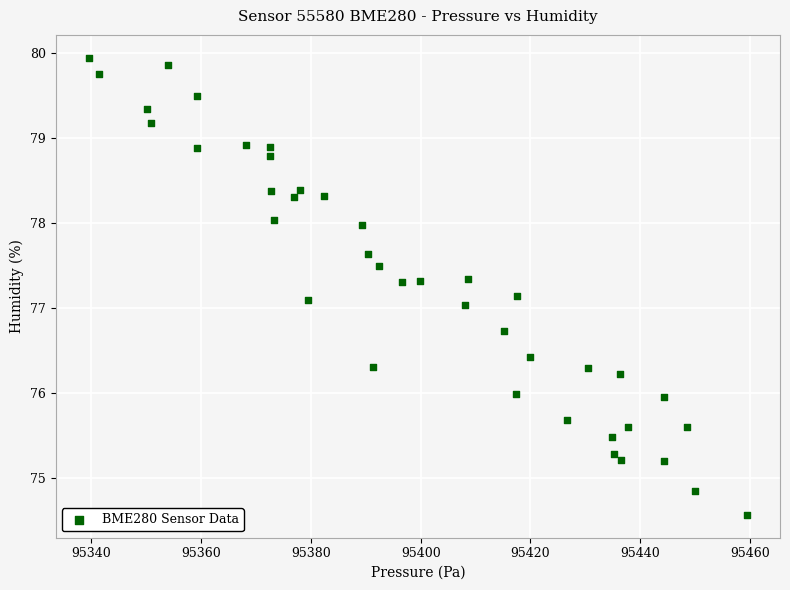

What is the range of X values (max minus min)?

120.0